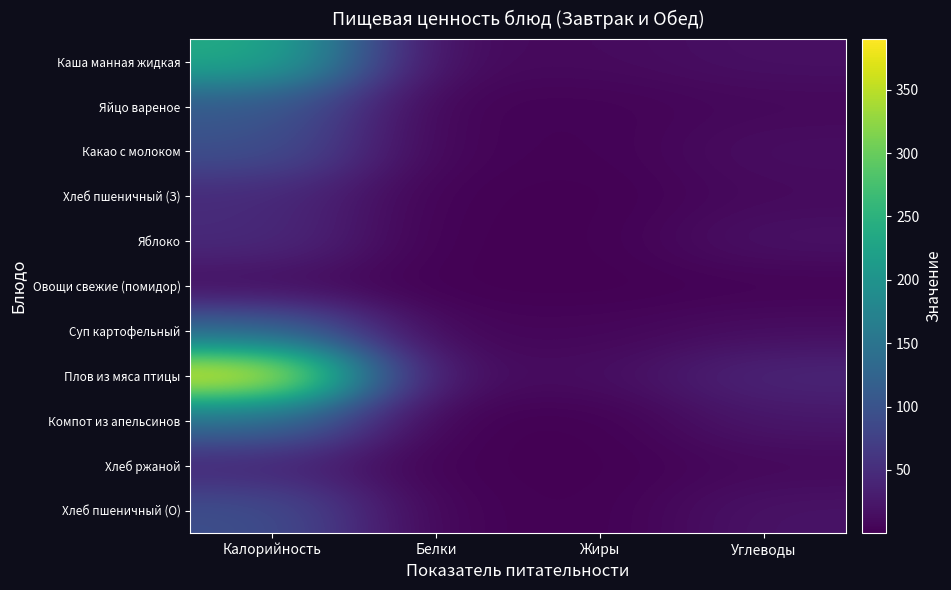

Reading right to left, transcribe all the data shown in this chart.

Каша манная жидкая: Углеводы=17.0	Жиры=10.6	Белки=8.0	Калорийность=239.1
Яйцо вареное: Углеводы=8.0	Жиры=3.0	Белки=2.6	Калорийность=110.2
Какао с молоком: Углеводы=14.4	Жиры=2.0	Белки=3.8	Калорийность=96.1
Хлеб пшеничный (З): Углеводы=10.0	Жиры=0.1	Белки=1.5	Калорийность=47.4
Яблоко: Углеводы=18.7	Жиры=0.4	Белки=0.3	Калорийность=47.2
Овощи свежие (помидор): Углеводы=2.3	Жиры=0.1	Белки=0.7	Калорийность=12.8
Суп картофельный: Углеводы=13.6	Жиры=6.2	Белки=4.7	Калорийность=129.4
Плов из мяса птицы: Углеводы=41.0	Жиры=13.1	Белки=10.1	Калорийность=389.9
Компот из апельсинов: Углеводы=24.0	Жиры=0.1	Белки=0.5	Калорийность=141.0
Хлеб ржаной: Углеводы=8.5	Жиры=0.2	Белки=1.3	Калорийность=40.8
Хлеб пшеничный (О): Углеводы=20.1	Жиры=0.3	Белки=3.1	Калорийность=94.7